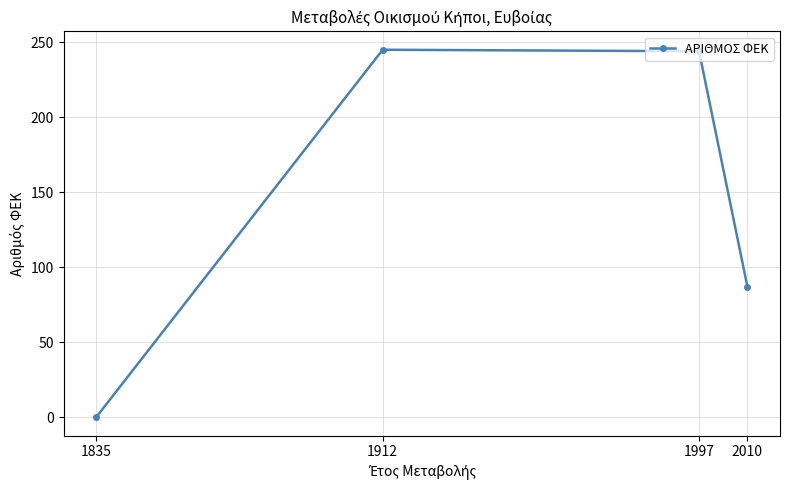

Between 2010 and 1835, which is larger?

2010